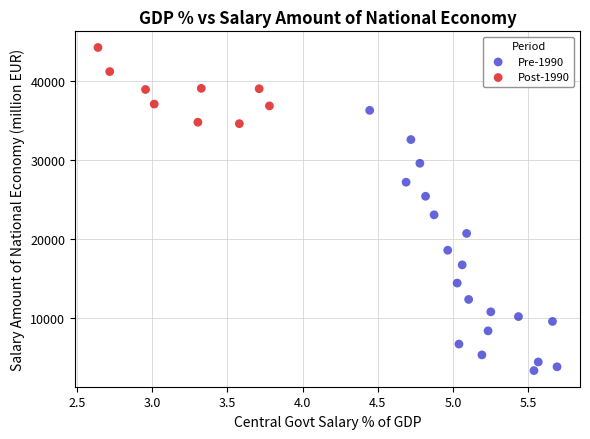

Which series reaches the minimum Y coordinate?

Pre-1990